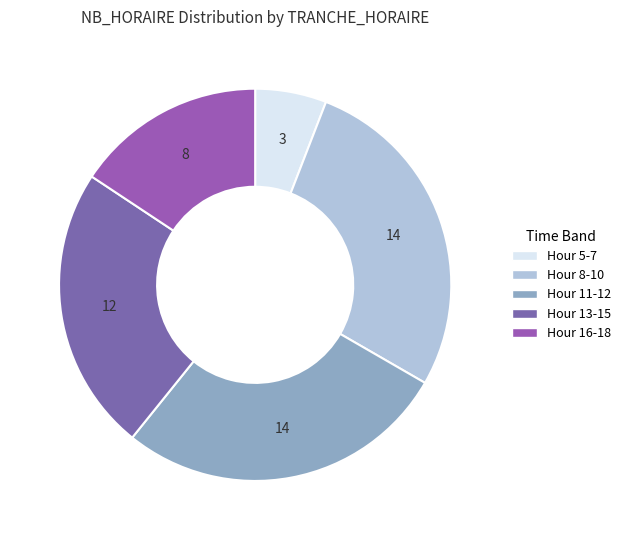

Count the number of slices in the pie.

5